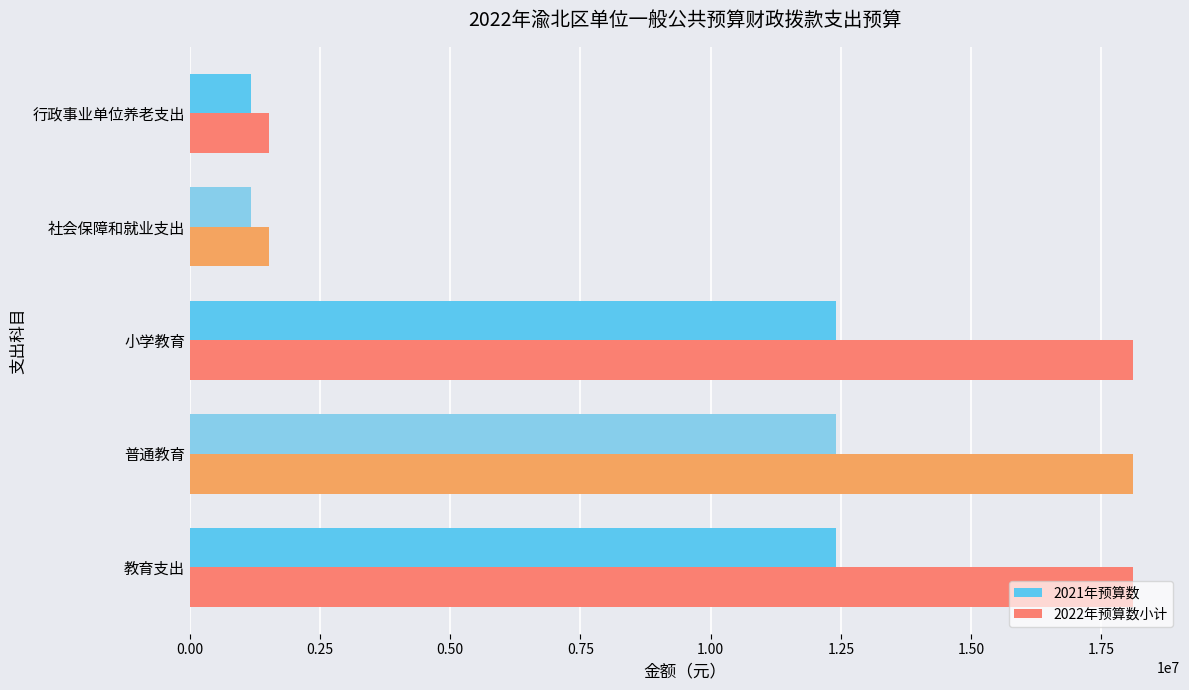

List the series in order of their overall mean, lowest first.

2021年预算数, 2022年预算数小计